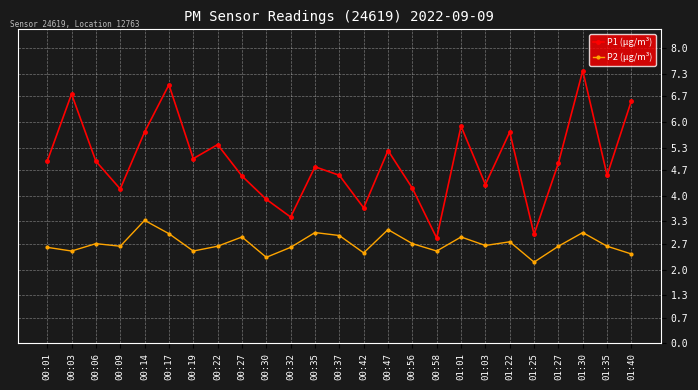

What is the lowest value of the P1 (µg/m³) series?

2.9